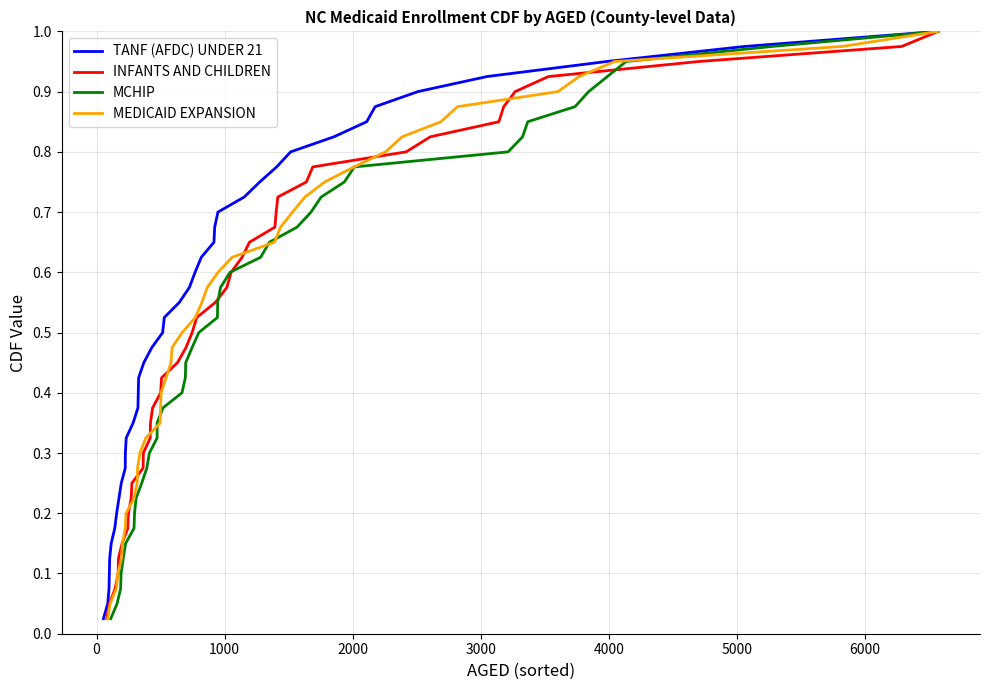

Reading left to right, transcribe all the data shown in this chart.

TANF (AFDC) UNDER 21: 0.0	0.1	0.1	0.1	0.1	0.1	0.2	0.2	0.2	0.2	0.3	0.3	0.3	0.3	0.4	0.4	0.4	0.5	0.5	0.5	0.5	0.6	0.6	0.6	0.6	0.7	0.7	0.7	0.7	0.8	0.8	0.8	0.8	0.8	0.9	0.9	0.9	0.9	1.0	1.0
INFANTS AND CHILDREN: 0.0	0.1	0.1	0.1	0.1	0.1	0.2	0.2	0.2	0.2	0.3	0.3	0.3	0.3	0.4	0.4	0.4	0.5	0.5	0.5	0.5	0.6	0.6	0.6	0.6	0.7	0.7	0.7	0.7	0.8	0.8	0.8	0.8	0.8	0.9	0.9	0.9	0.9	1.0	1.0
MCHIP: 0.0	0.1	0.1	0.1	0.1	0.1	0.2	0.2	0.2	0.2	0.3	0.3	0.3	0.3	0.4	0.4	0.4	0.5	0.5	0.5	0.5	0.6	0.6	0.6	0.6	0.7	0.7	0.7	0.7	0.8	0.8	0.8	0.8	0.8	0.9	0.9	0.9	0.9	1.0	1.0
MEDICAID EXPANSION: 0.0	0.1	0.1	0.1	0.1	0.1	0.2	0.2	0.2	0.2	0.3	0.3	0.3	0.3	0.4	0.4	0.4	0.5	0.5	0.5	0.5	0.6	0.6	0.6	0.6	0.7	0.7	0.7	0.7	0.8	0.8	0.8	0.8	0.8	0.9	0.9	0.9	0.9	1.0	1.0